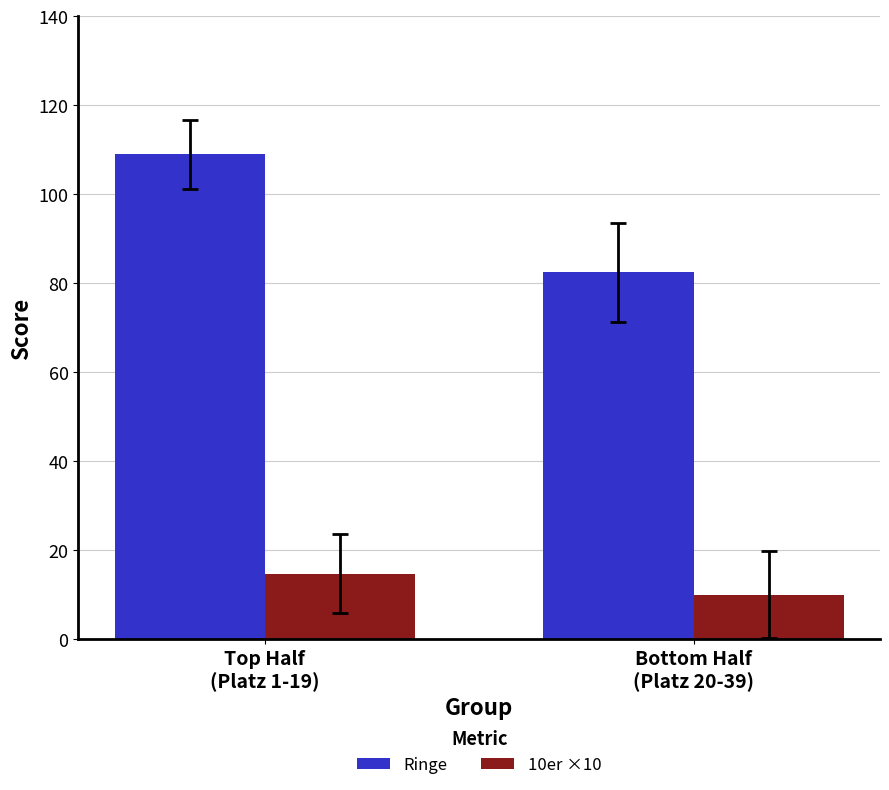

What is the average value of the Ringe series?

95.7